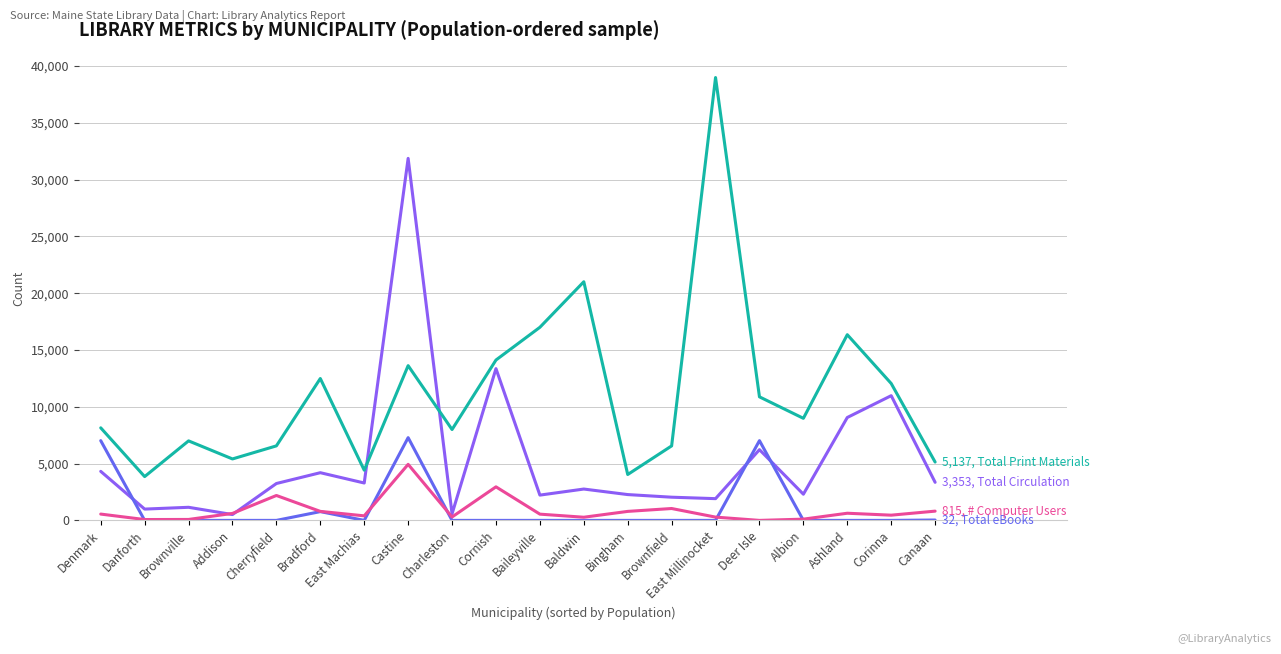

What is the difference between the highest and lowest values at Cherryfield?

6561